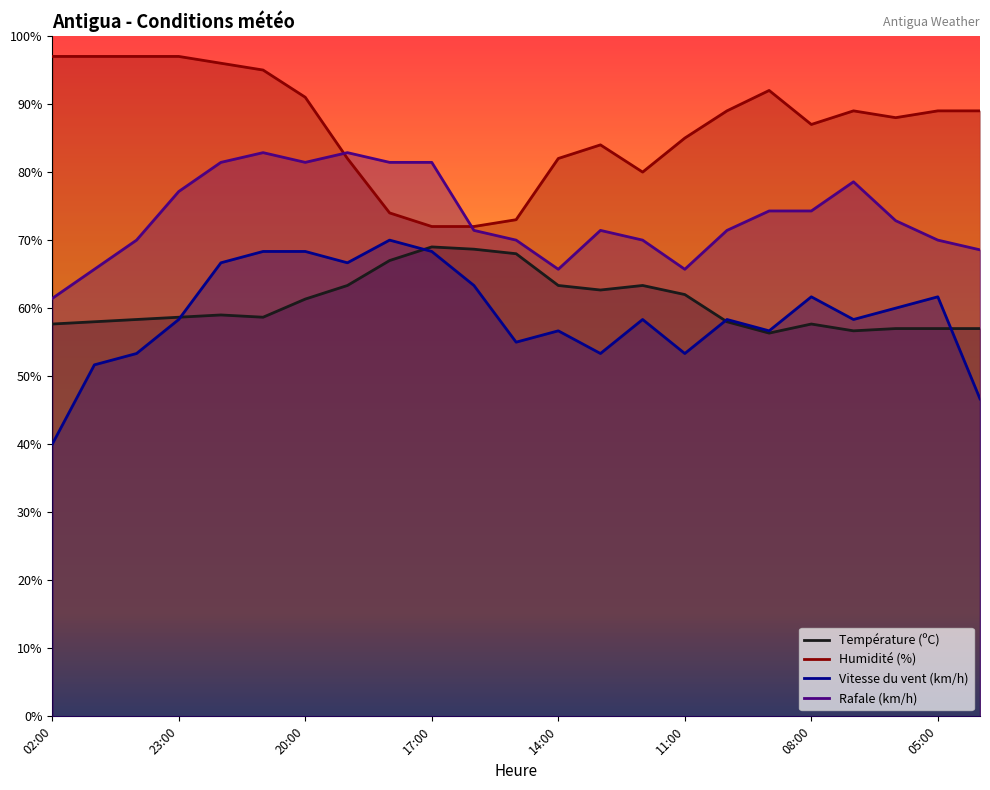

What is the value of the Vitesse du vent (km/h) point at the 16th from the left?

53.3